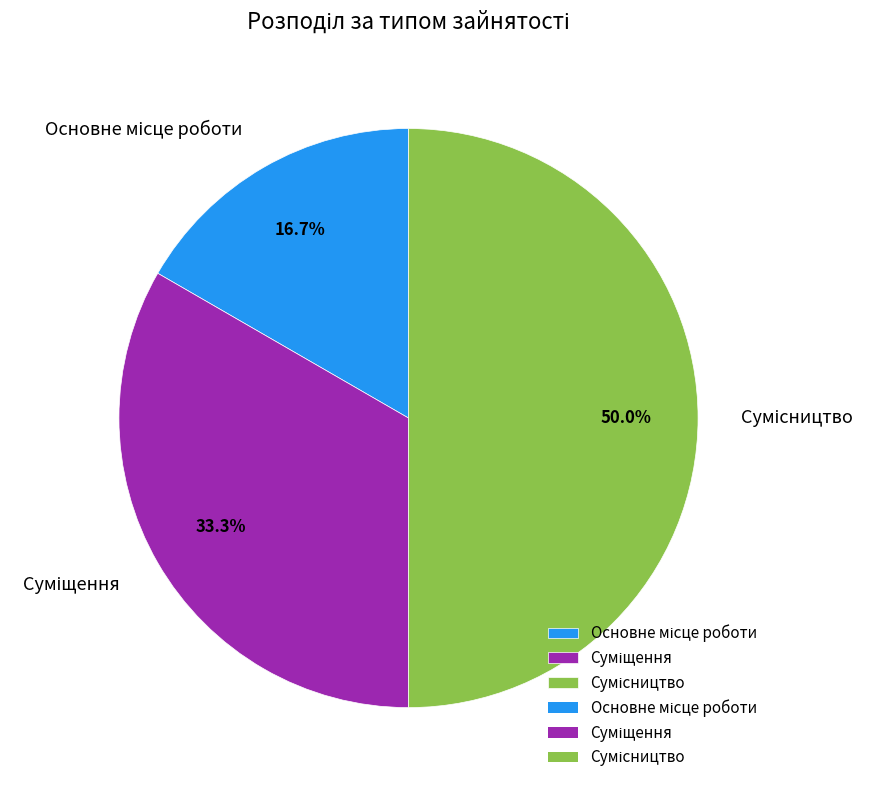

Does Сумісництво represent more than half of the total?

No